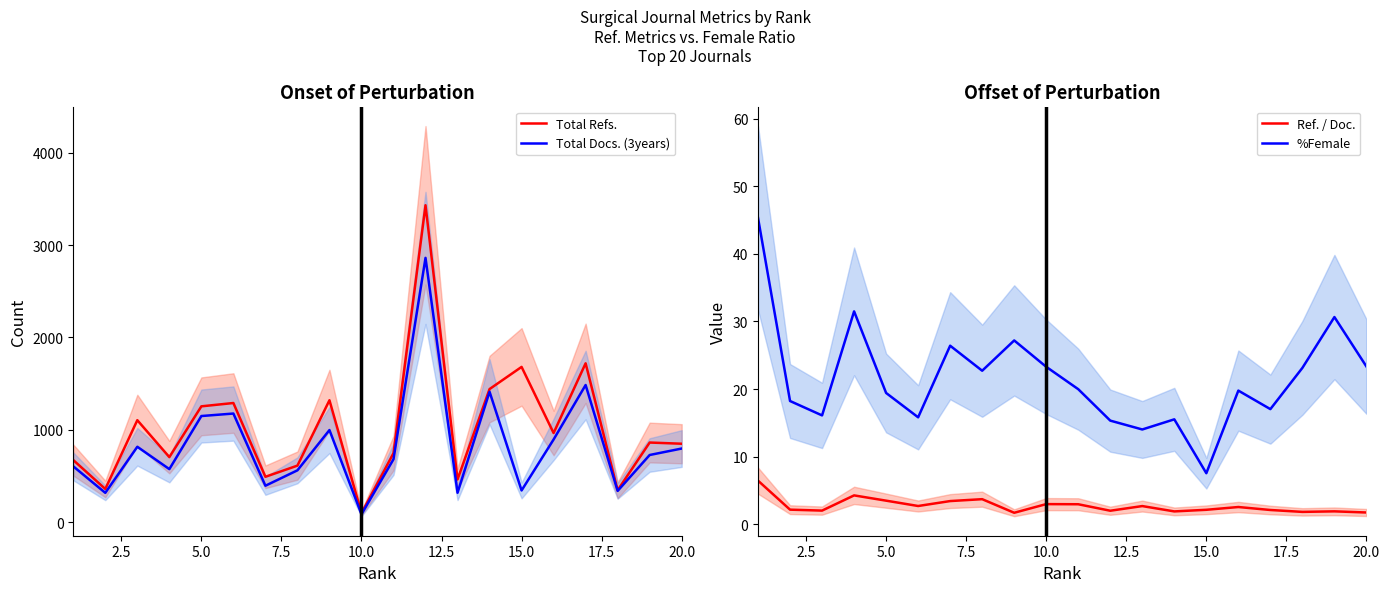

The value of %Female at 20.0 is 9.5. True or false?

False